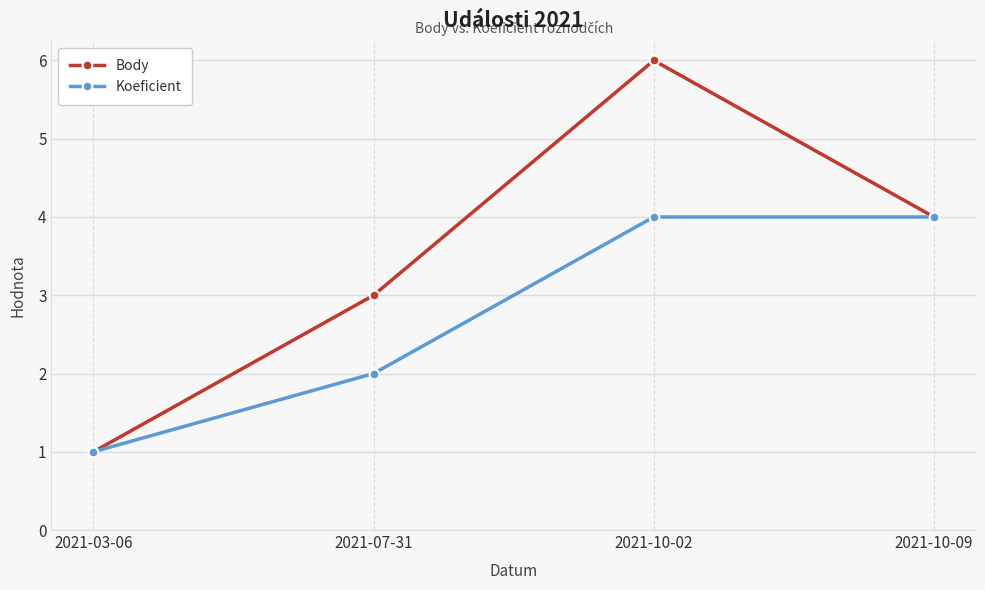

What is the minimum value for Body?

1